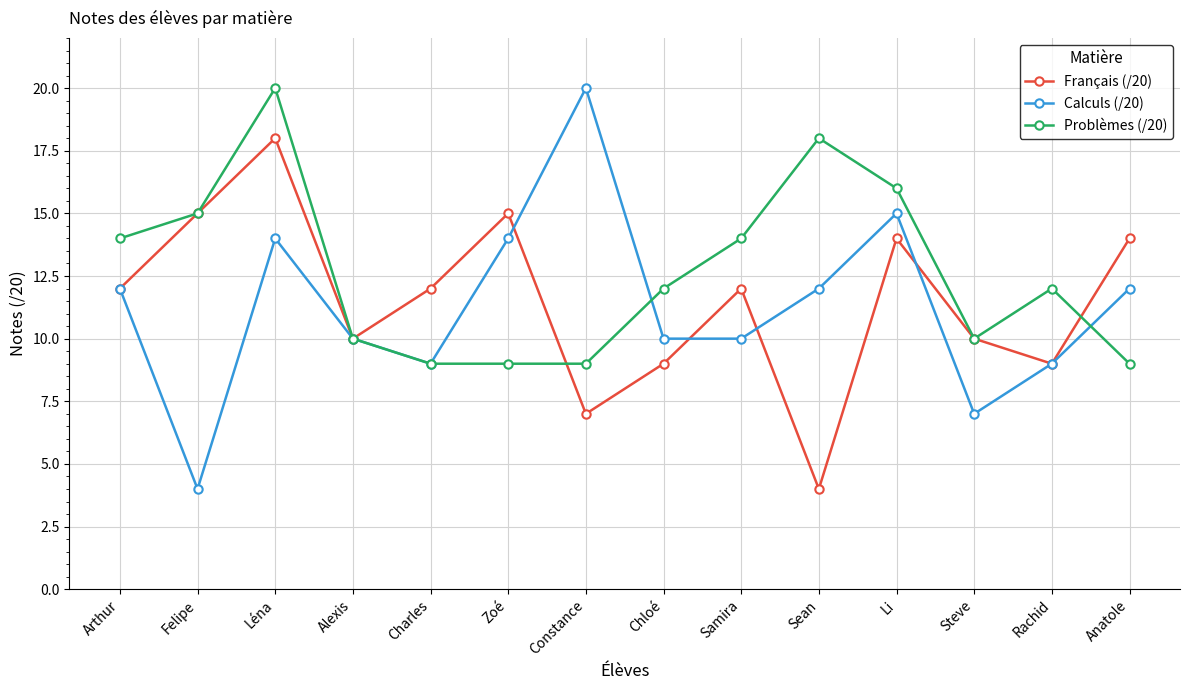

At which category is the sum across all series the highest?

Léna